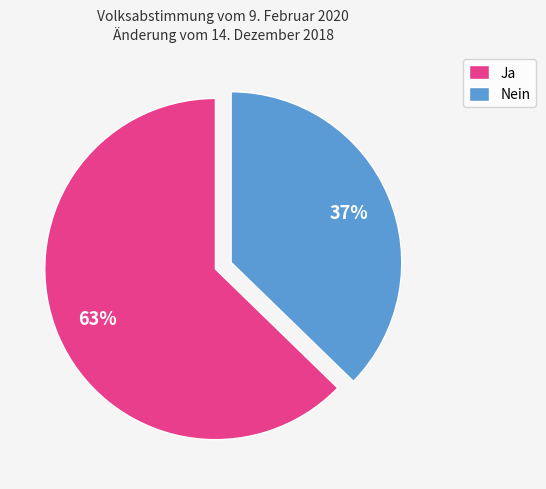

Combined, do Nein and Ja account for over 50%?

Yes